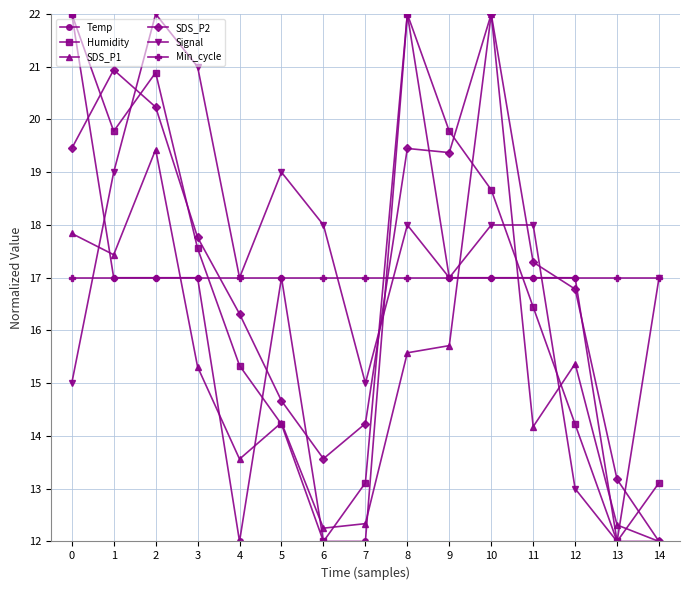

Where do SDS_P2 and Signal first cross each other?

1 and 2